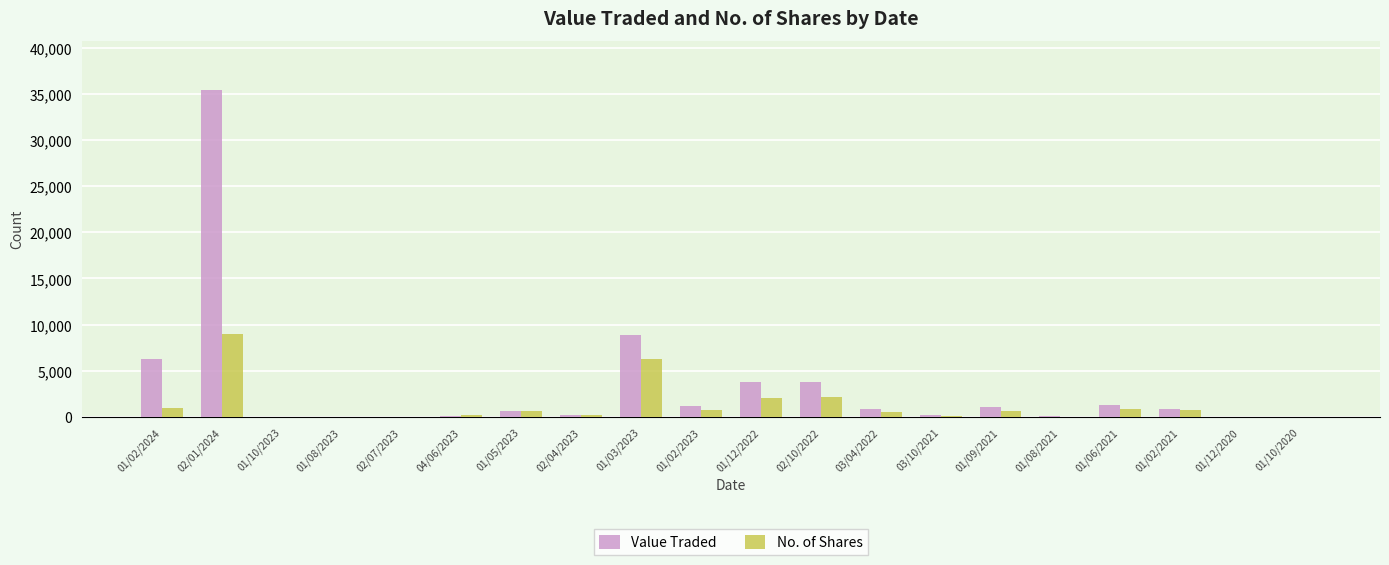

Is it true that Value Traded equals 3 at 01/12/2020?

True